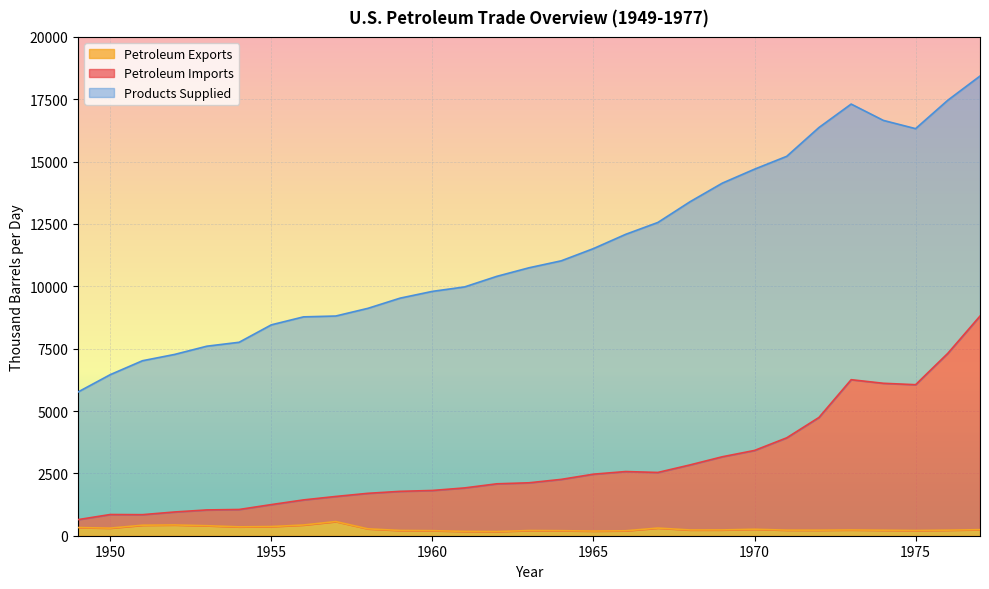

Where is Products Supplied nearest to the value 12097?

1966